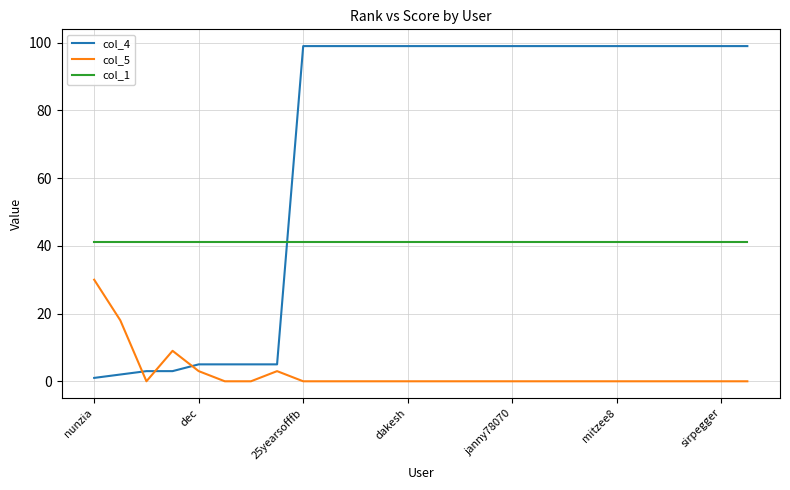

What is the average value of the col_4 series?

70